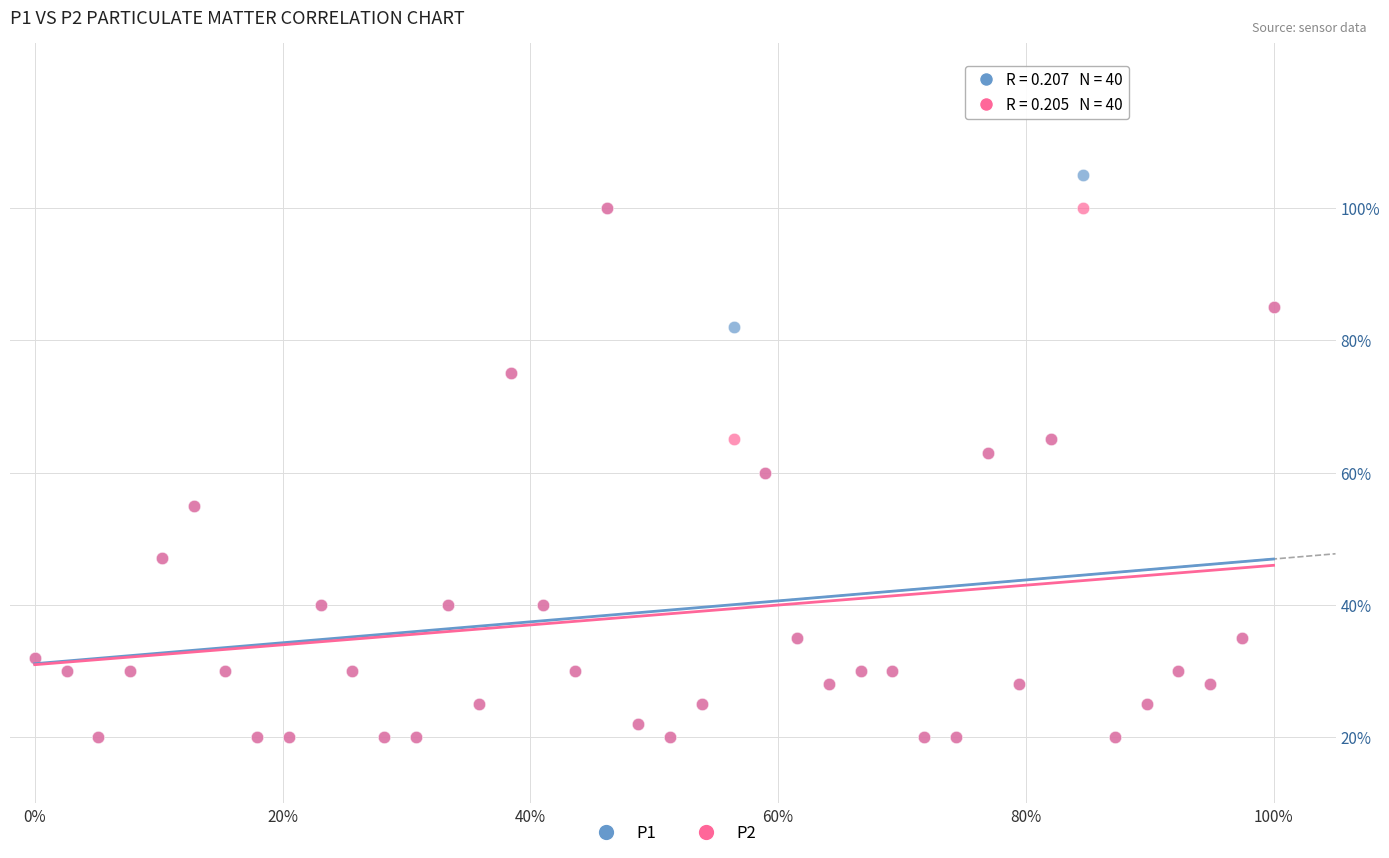

What are all the series names shown in the legend?

P1, P2